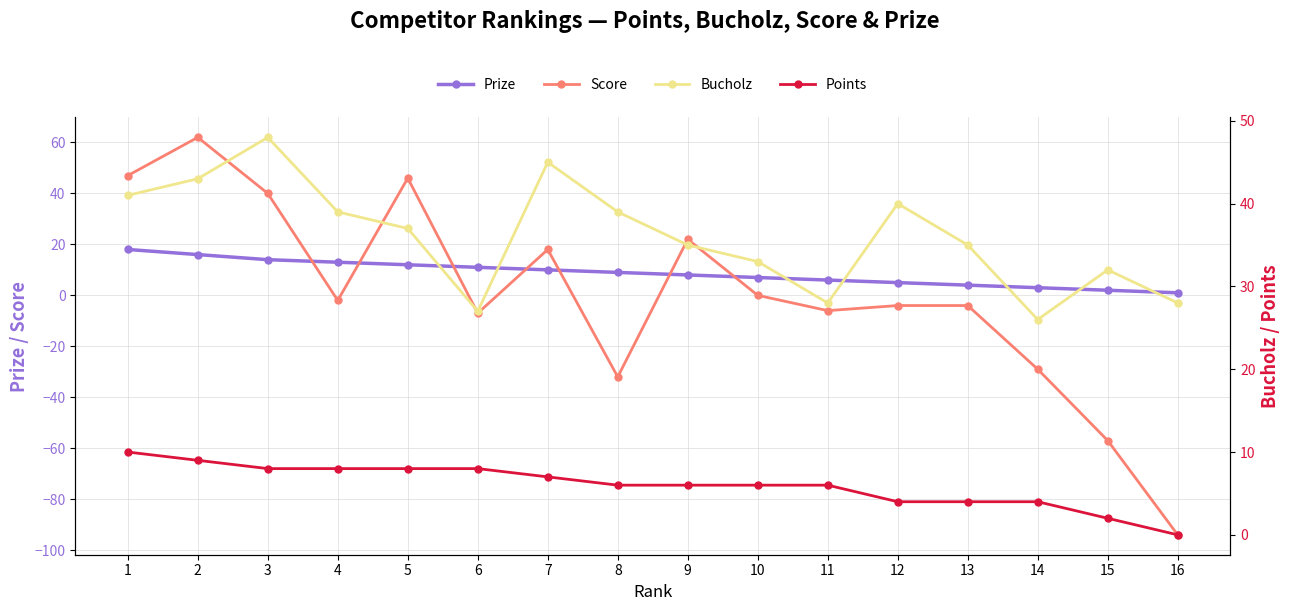

List the series in order of their peak value, lowest first.

Points, Prize, Bucholz, Score